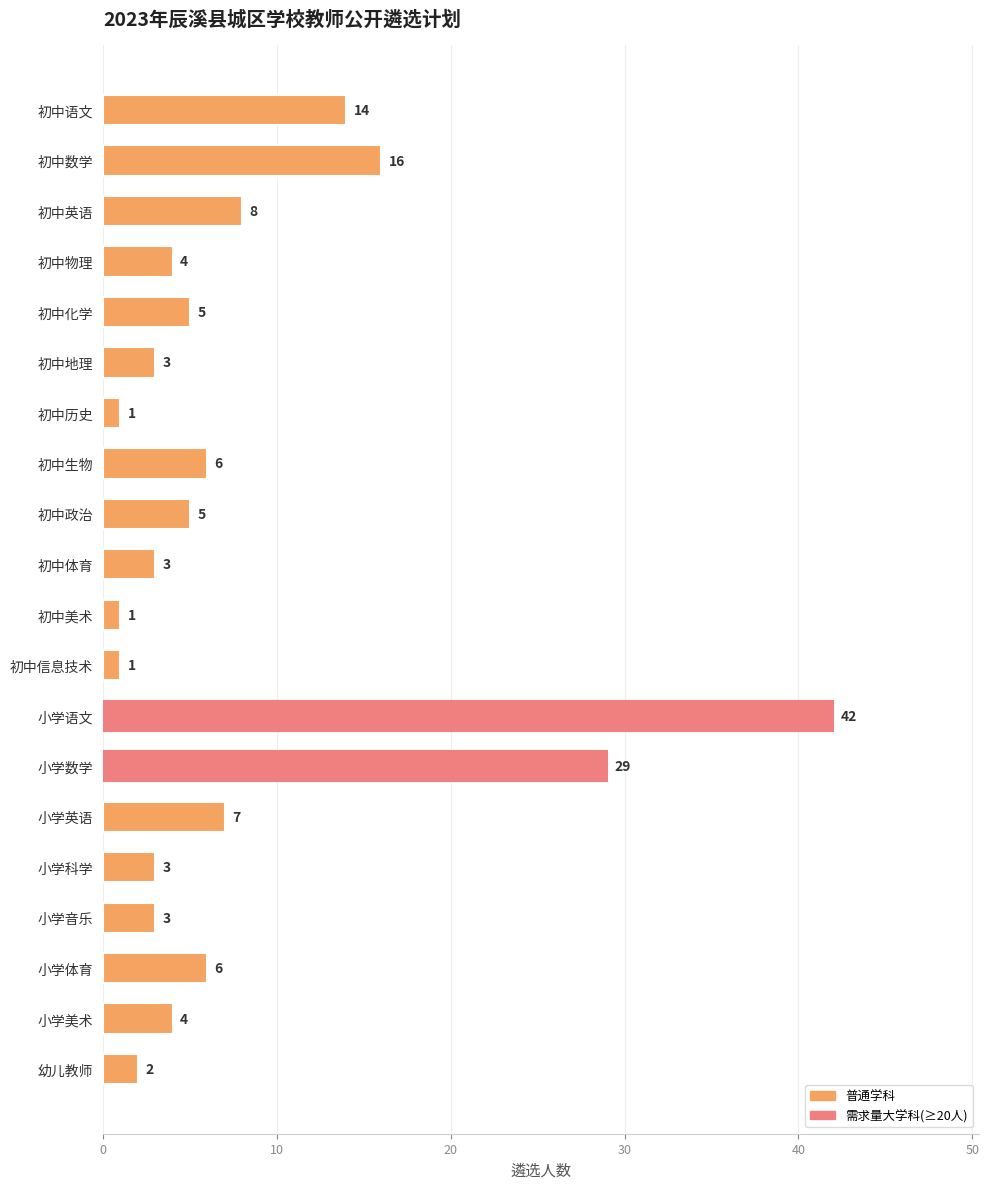

What is the average value?

8